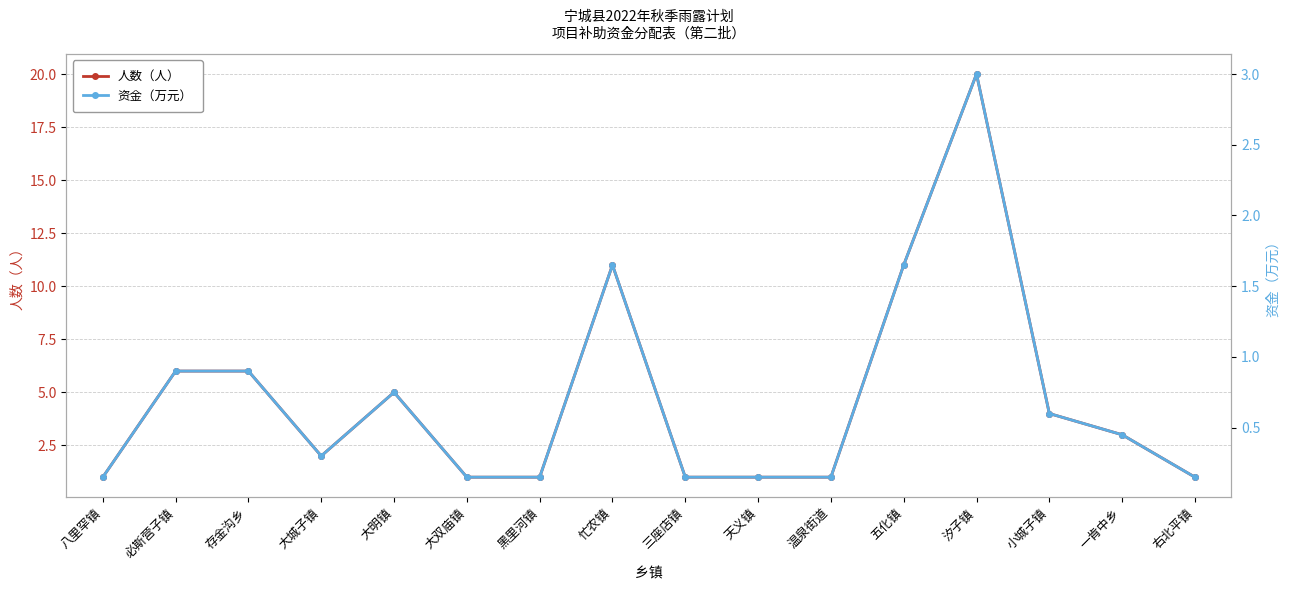

What is the average value of the 资金（万元） series?

0.7